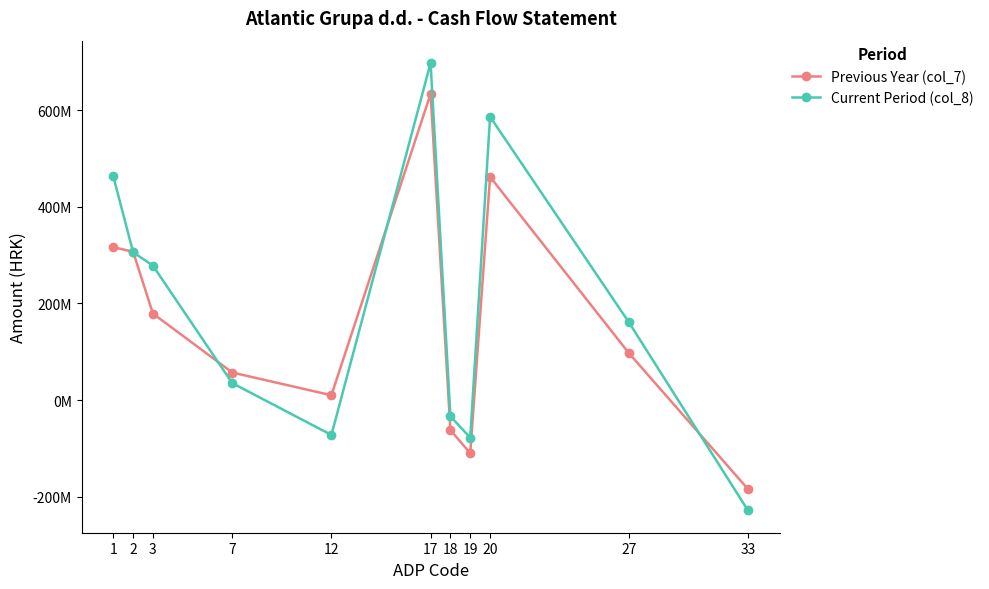

What is the value of the Previous Year (col_7) point at the 10th from the left?

97239538